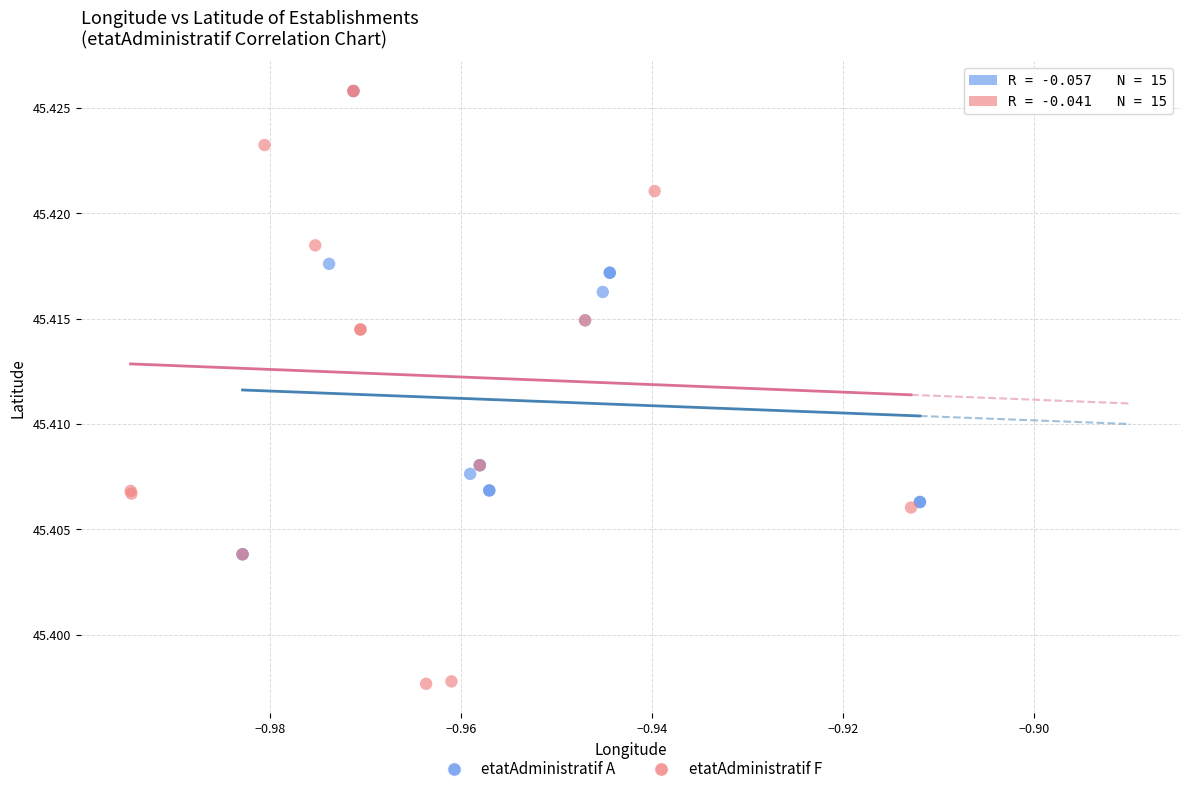

Which series contains the lowest Y value?

etatAdministratif F